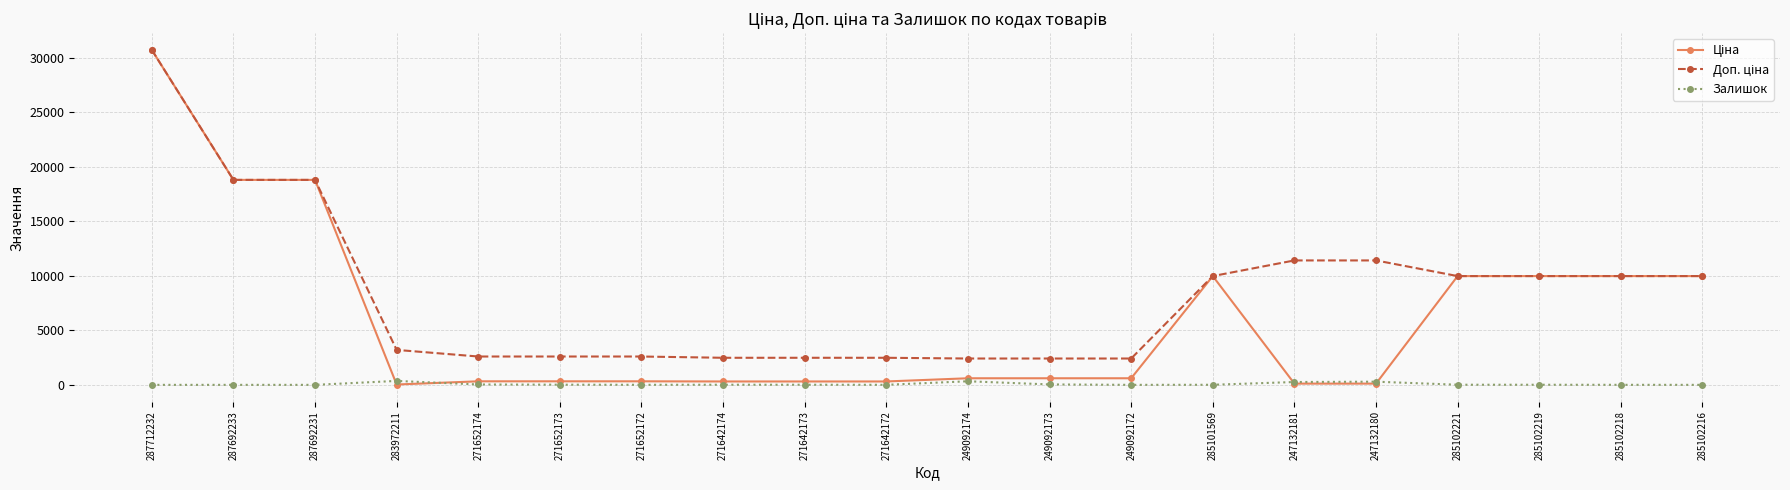

What is the difference between the highest and lowest values at 285102218?

9972.0